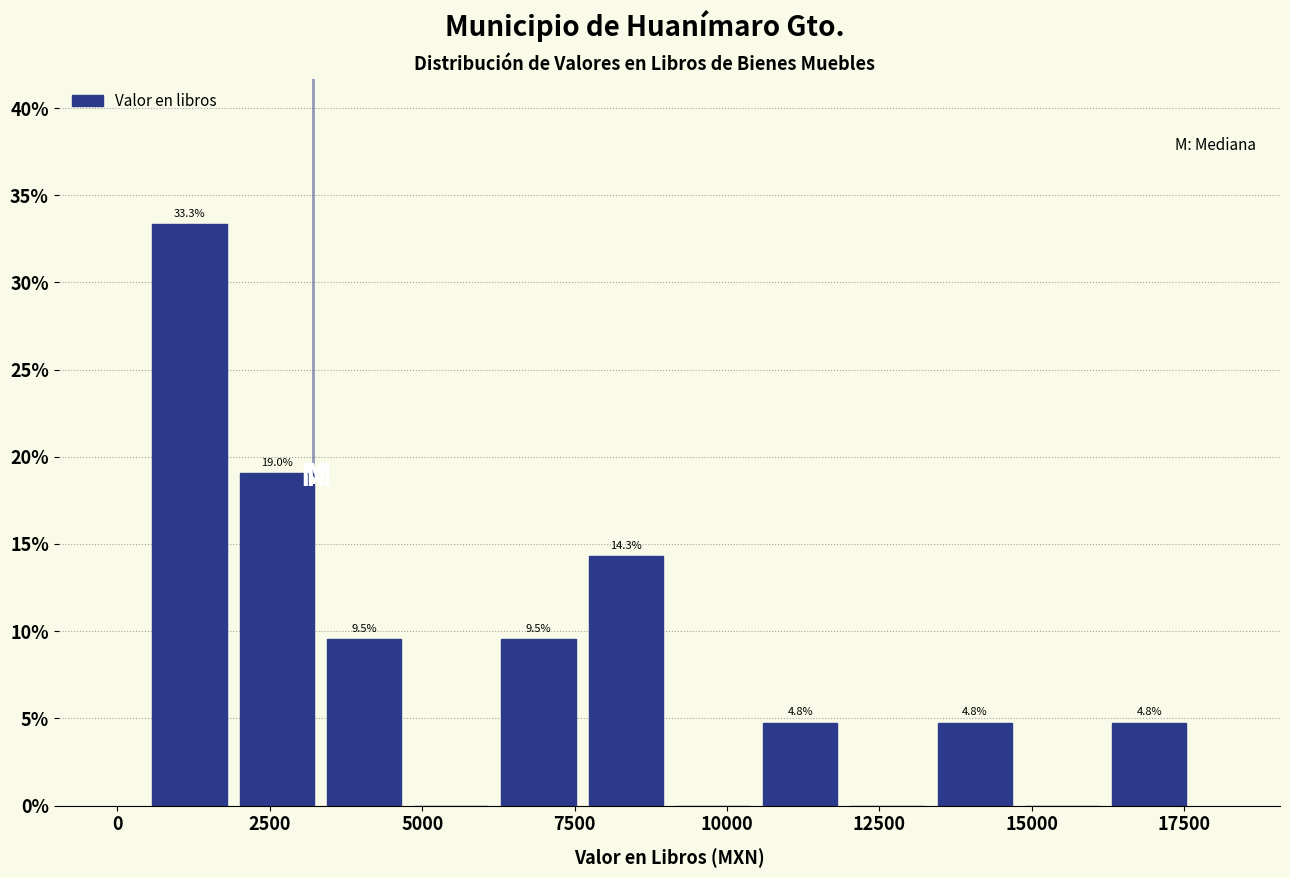

Read against the x-axis, roughly where is the centre of the tallest bar?

1000